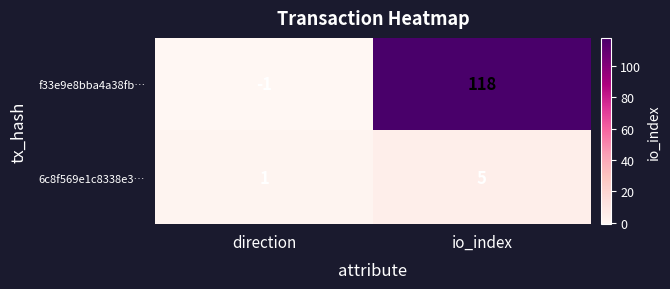

What is the highest value of the 6c8f569e1c8338e3… series?

5